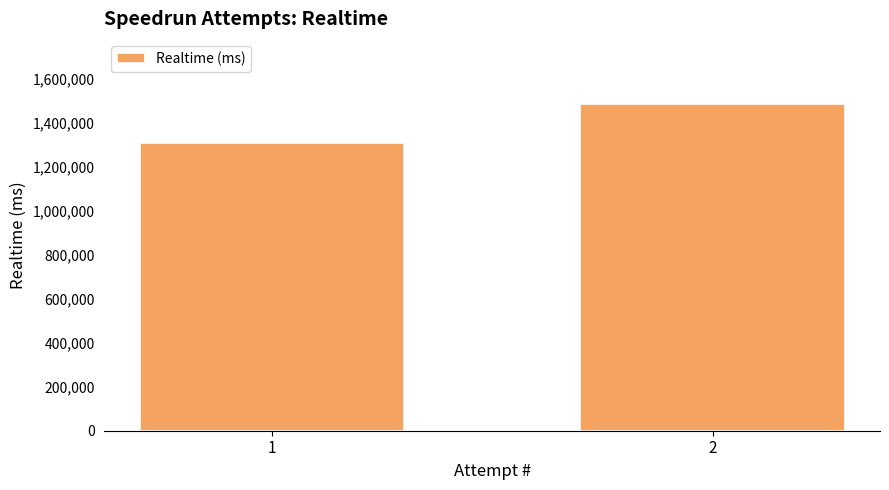

Which category has the lowest value across all series?

1